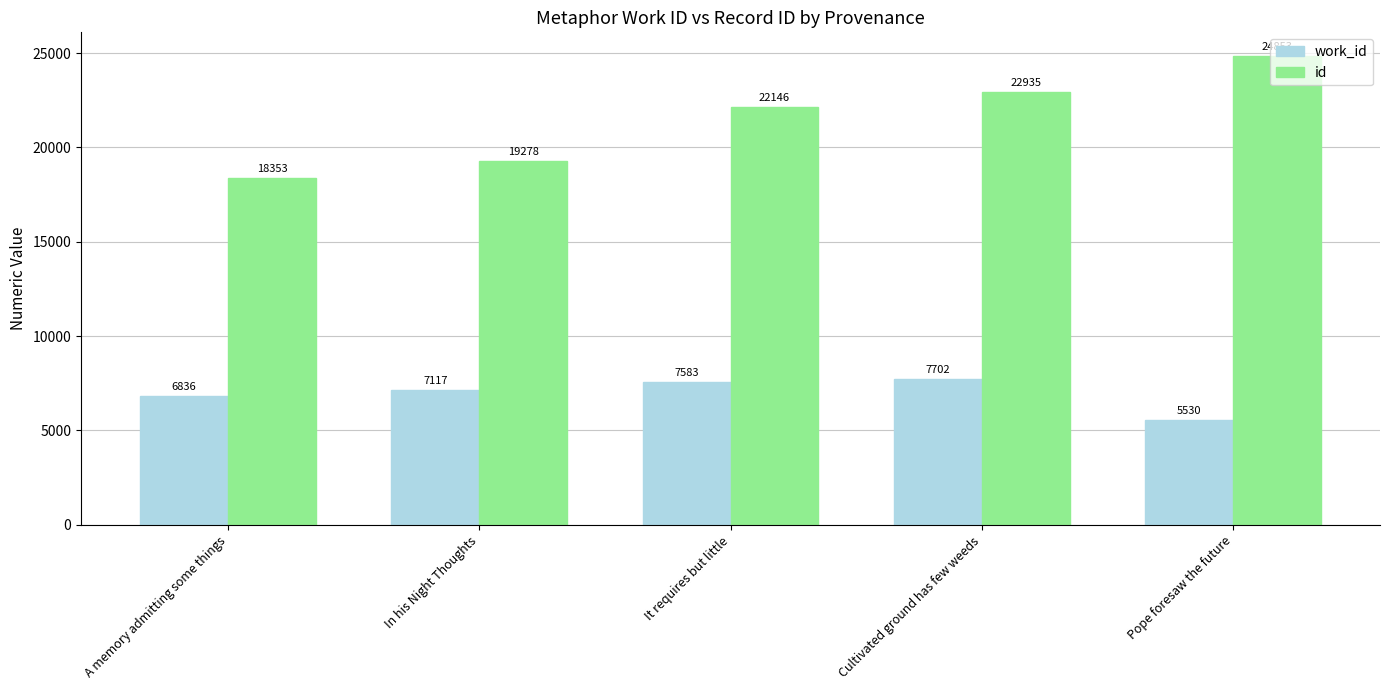

The work_id series shows 5530 at Pope foresaw the future. True or false?

True